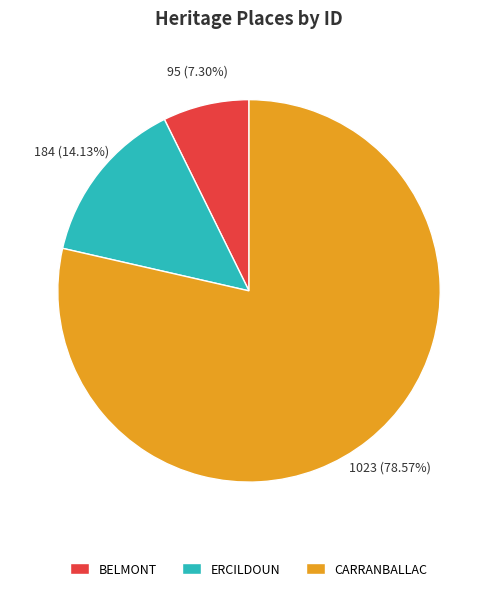

Rank the categories by value from highest to lowest.

CARRANBALLAC, ERCILDOUN, BELMONT